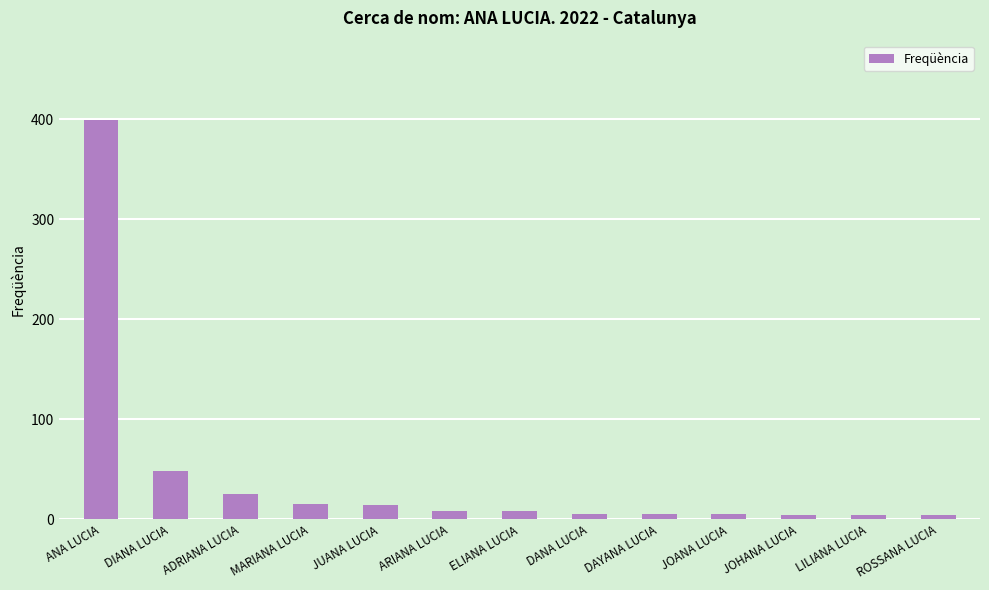

The chart shows a value of 48 at DIANA LUCIA. True or false?

True